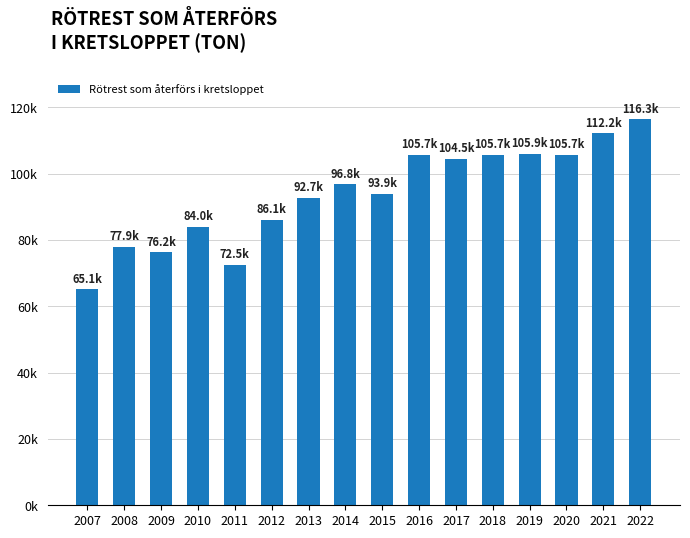

What is the maximum value shown in the chart?

116332